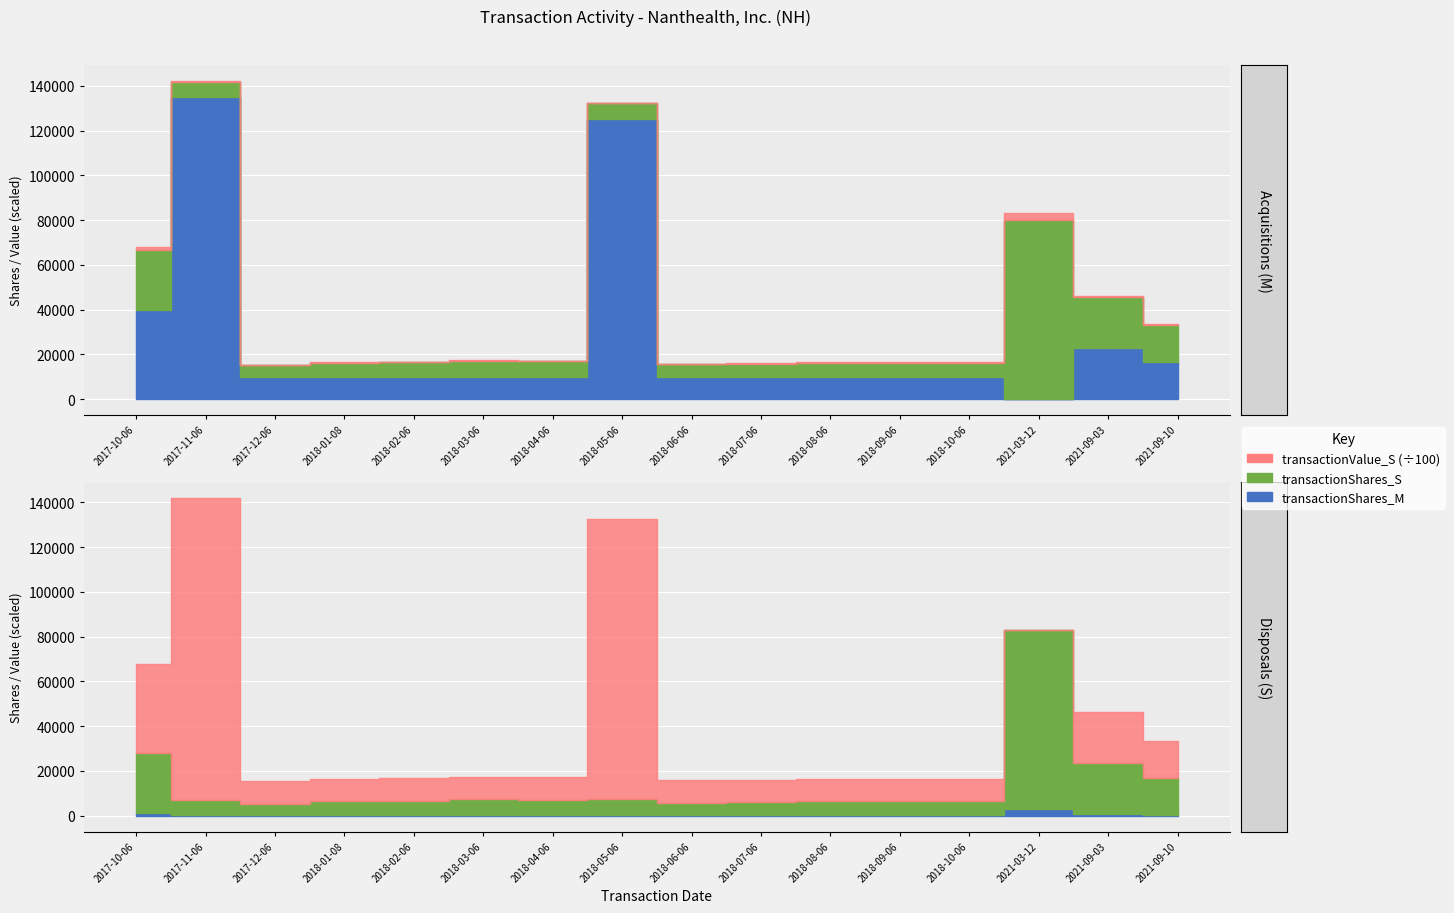

How many lines are shown in the chart?

3